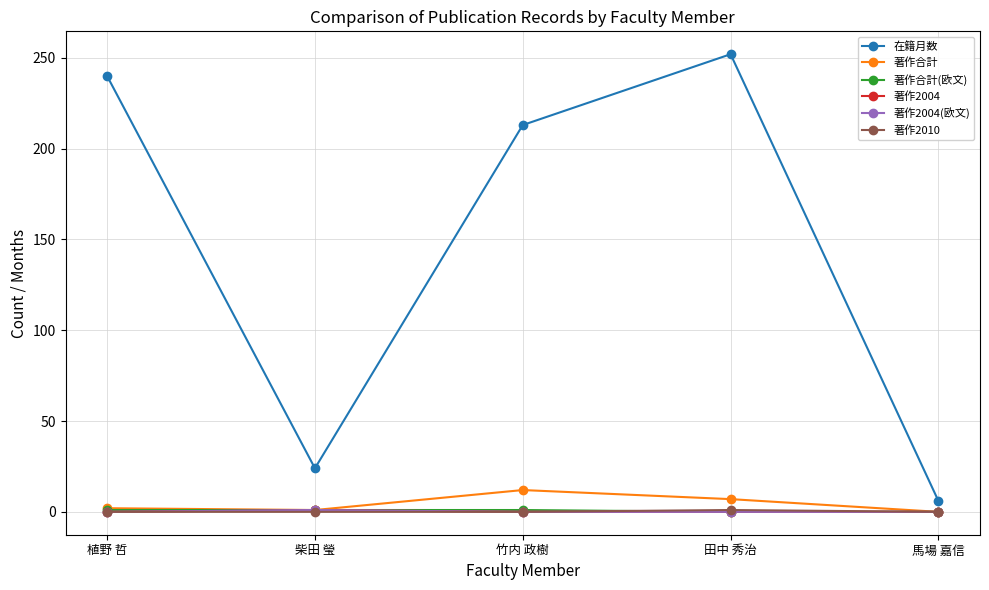

What is the label of the 4th point from the right?

柴田 瑩